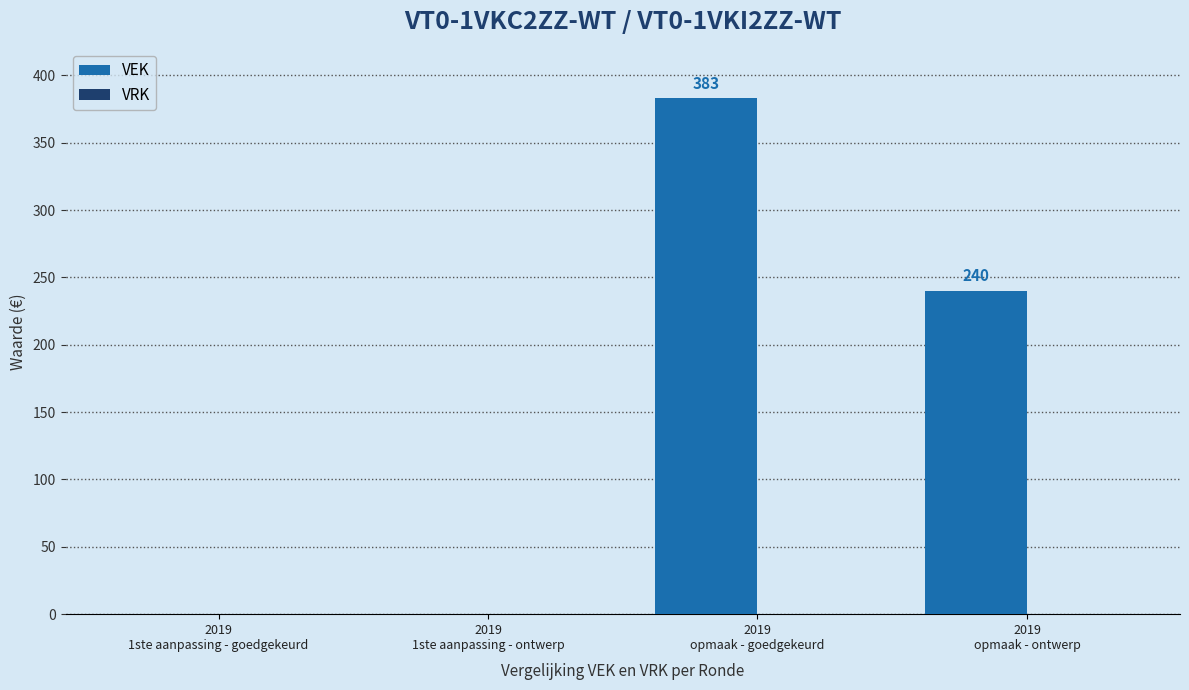

What is the sum of all values?

623